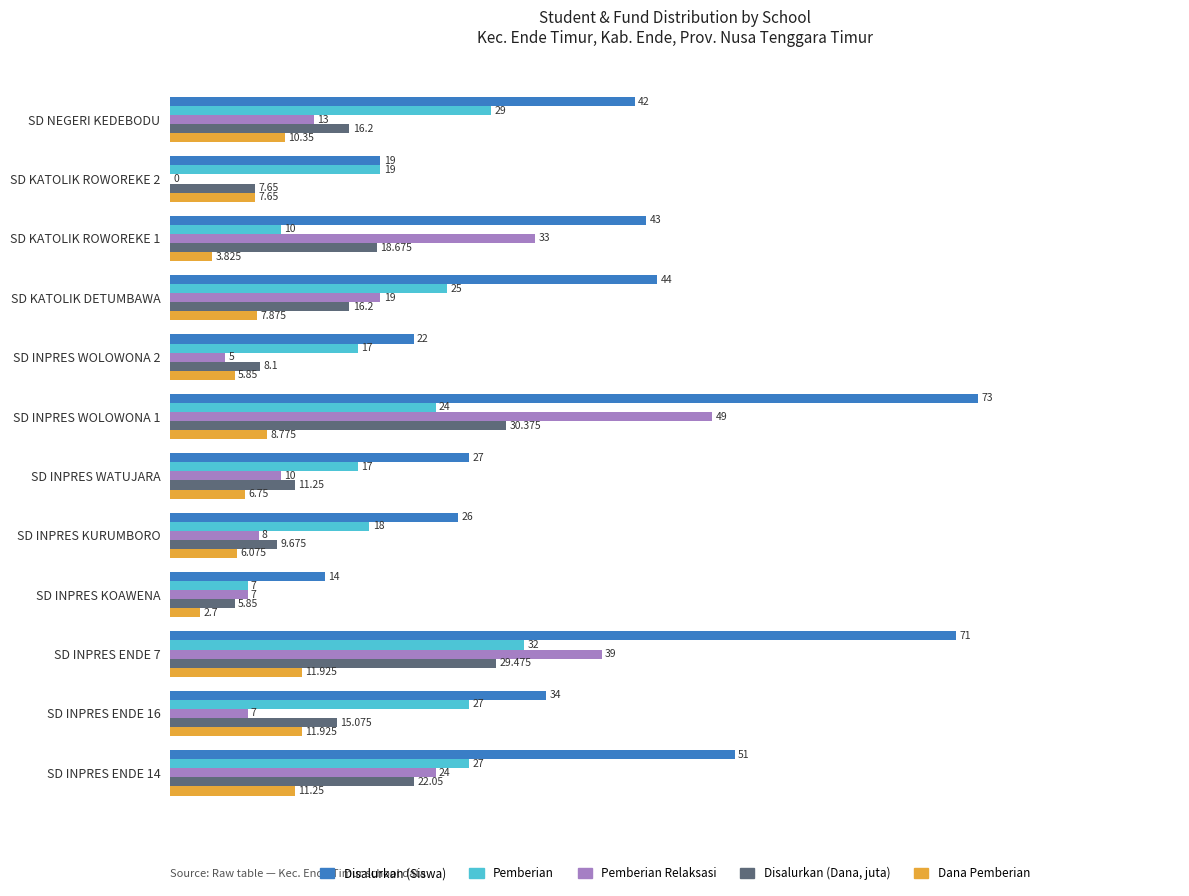

Between SD INPRES WOLOWONA 2 and SD KATOLIK ROWOREKE 2, which series saw the biggest shift?

Pemberian Relaksasi